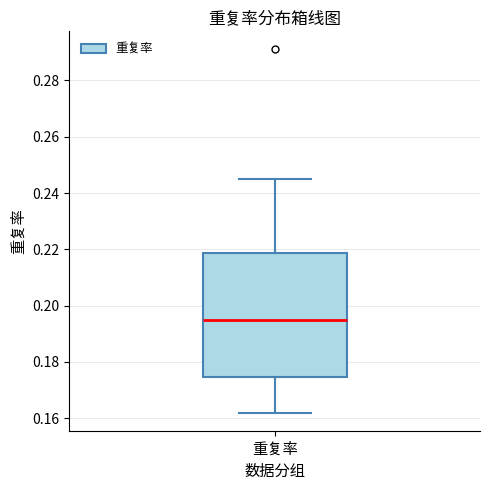

Where is the lower edge of the box for 重复率 on the y-axis? The values are not printed on the chart, so give them approximately, as read against the axis.

0.174